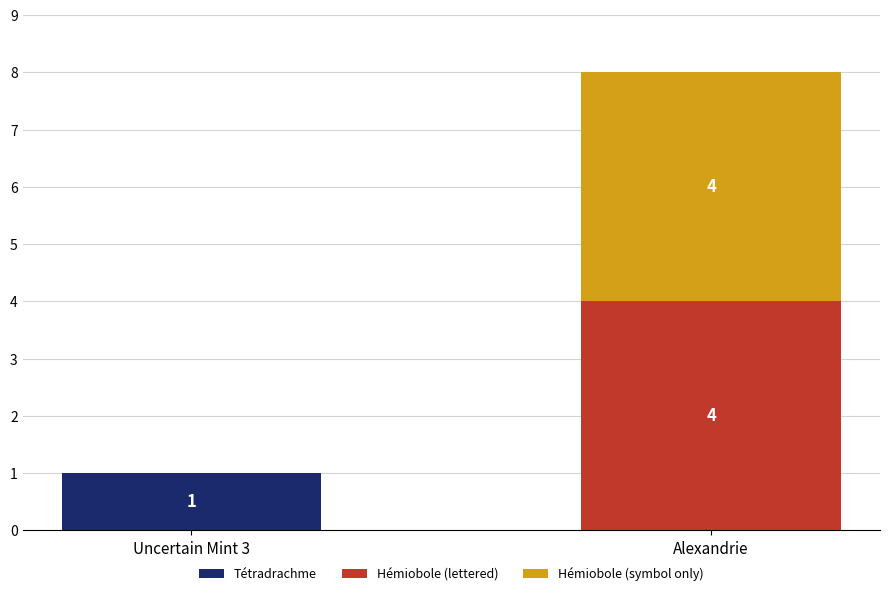

What is the total value across all series at Alexandrie?

8